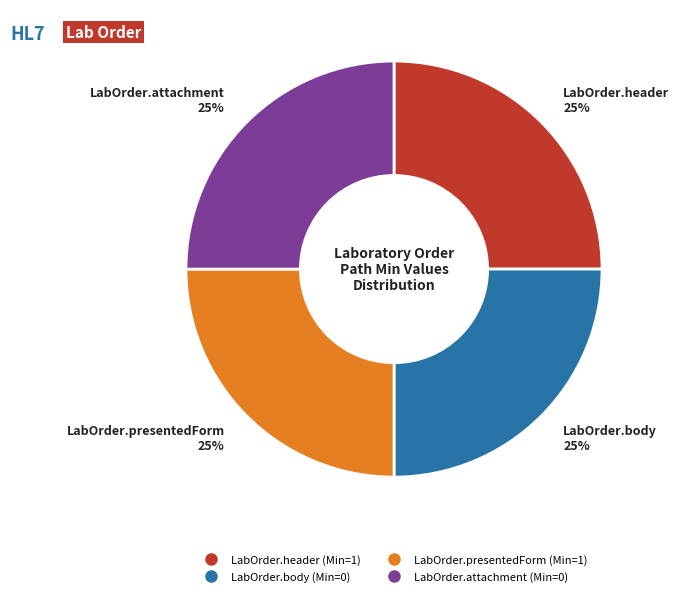

To the nearest percent, what is the combined percentage of LabOrder.body and LabOrder.presentedForm?

50%